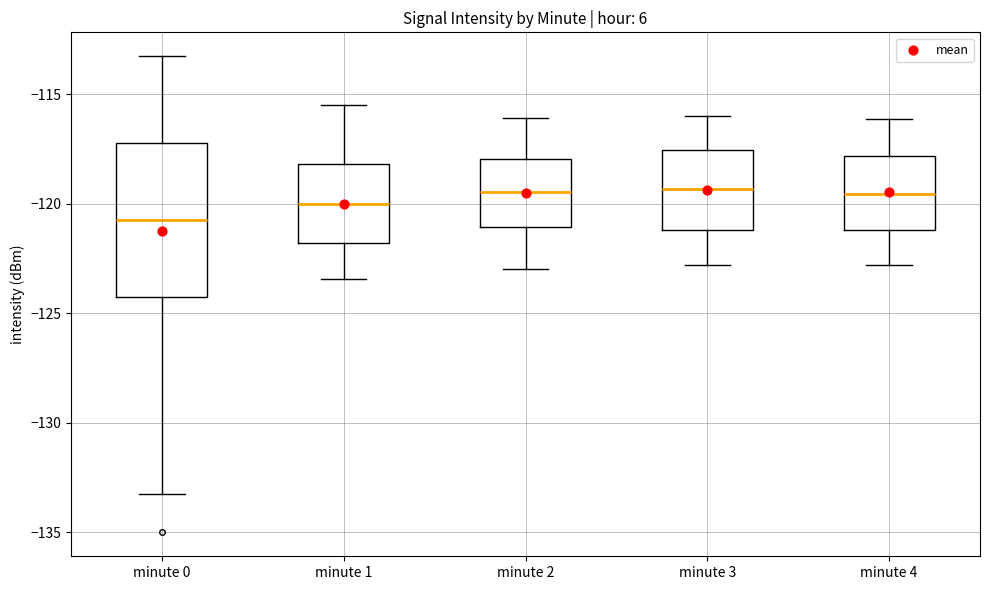

Comparing the boxes themselves (not the whiskers), which one is the tallest?

minute 0